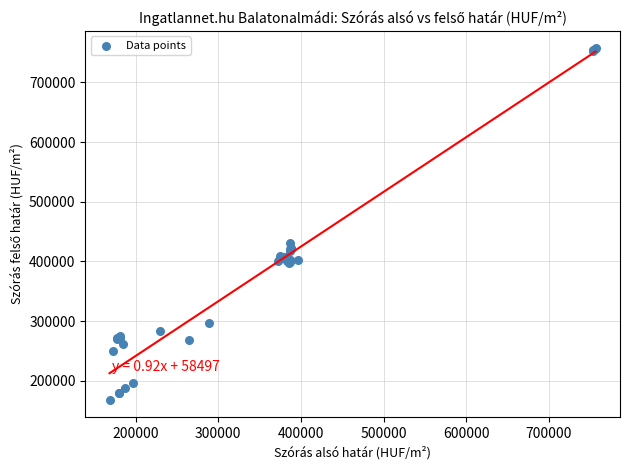

What Y value in the scatter plot is closest to 462611?

430413